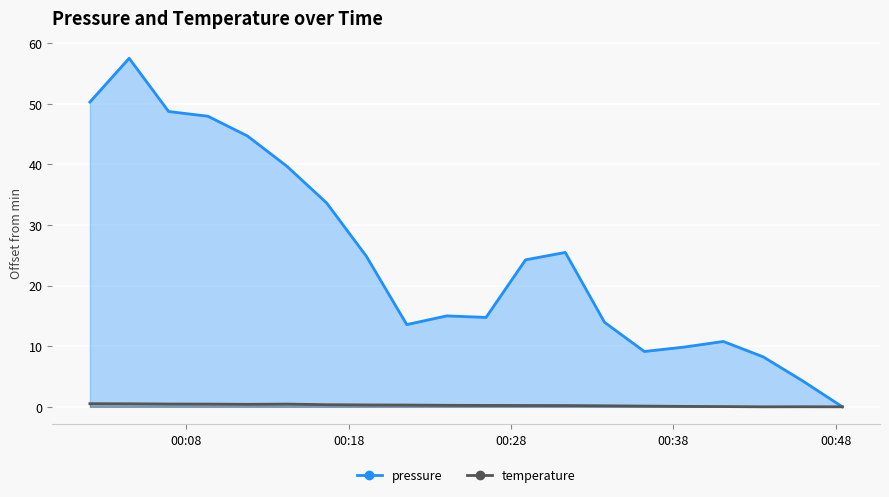

How many data points does each series have?

20